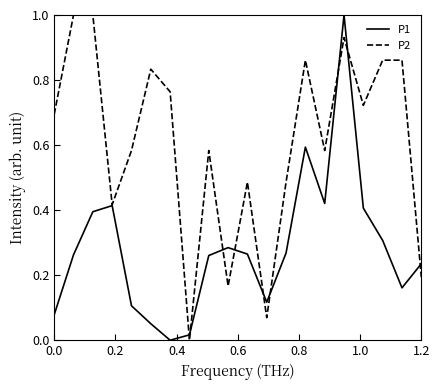

What is the maximum value shown in the chart?

1.0